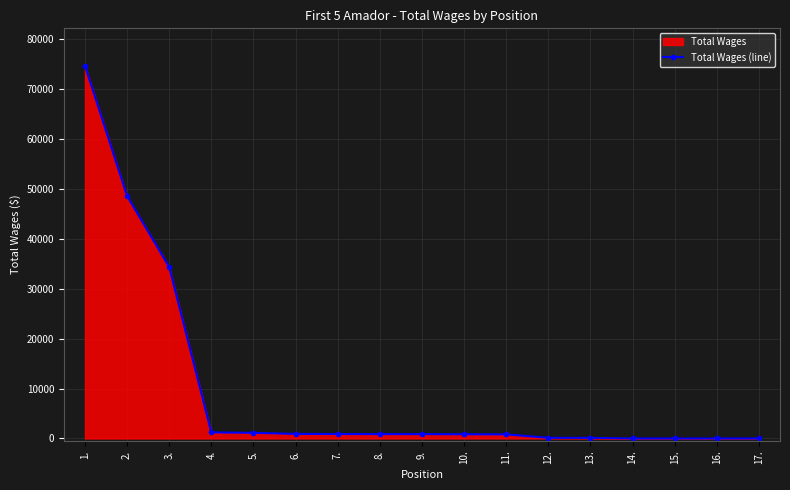

What is the change in value from 2. to 12.?

-48474